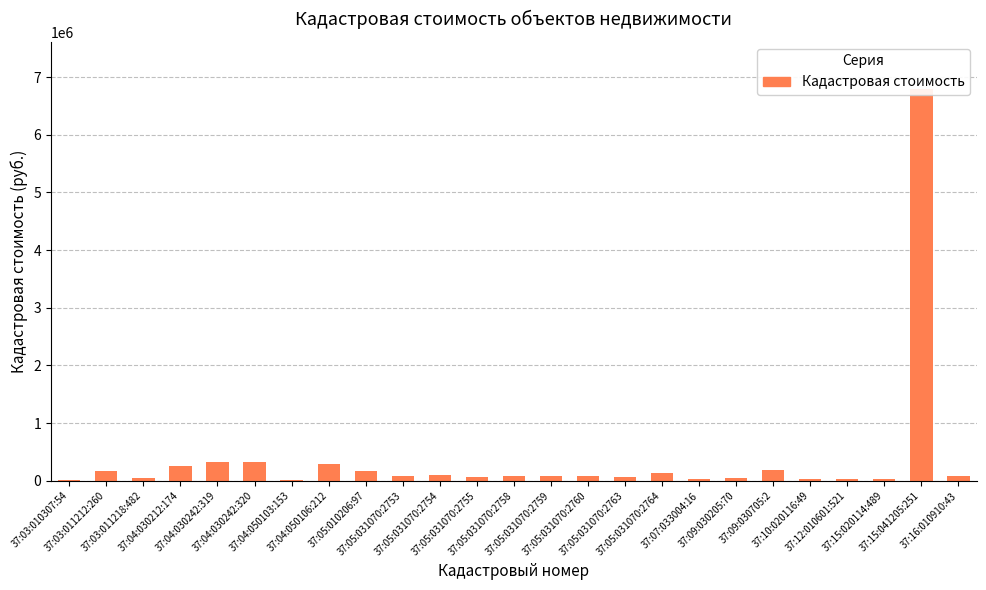

At which label is the value closest to 3404068?

37:04:030242:320